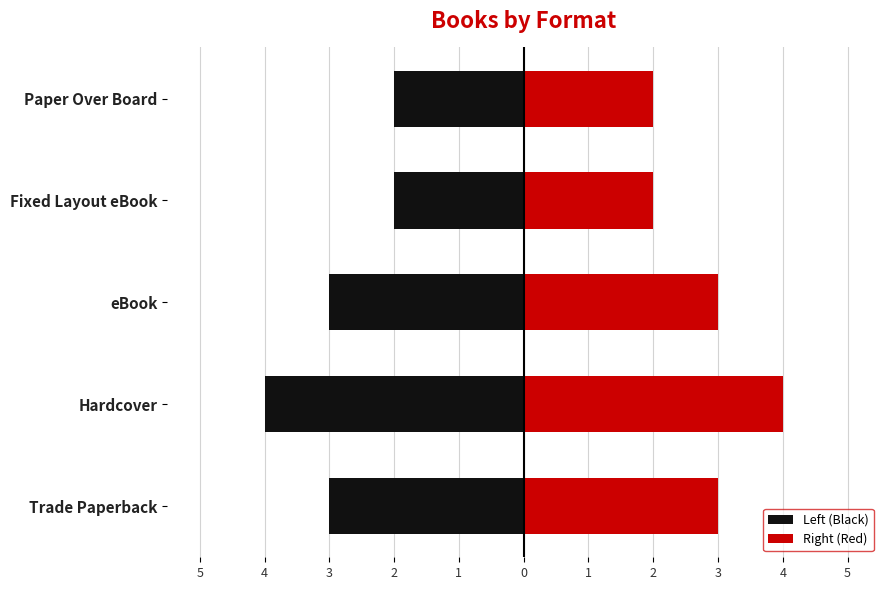

List the labels in order of Left (Black) value, largest first.

Fixed Layout eBook, Paper Over Board, Trade Paperback, eBook, Hardcover